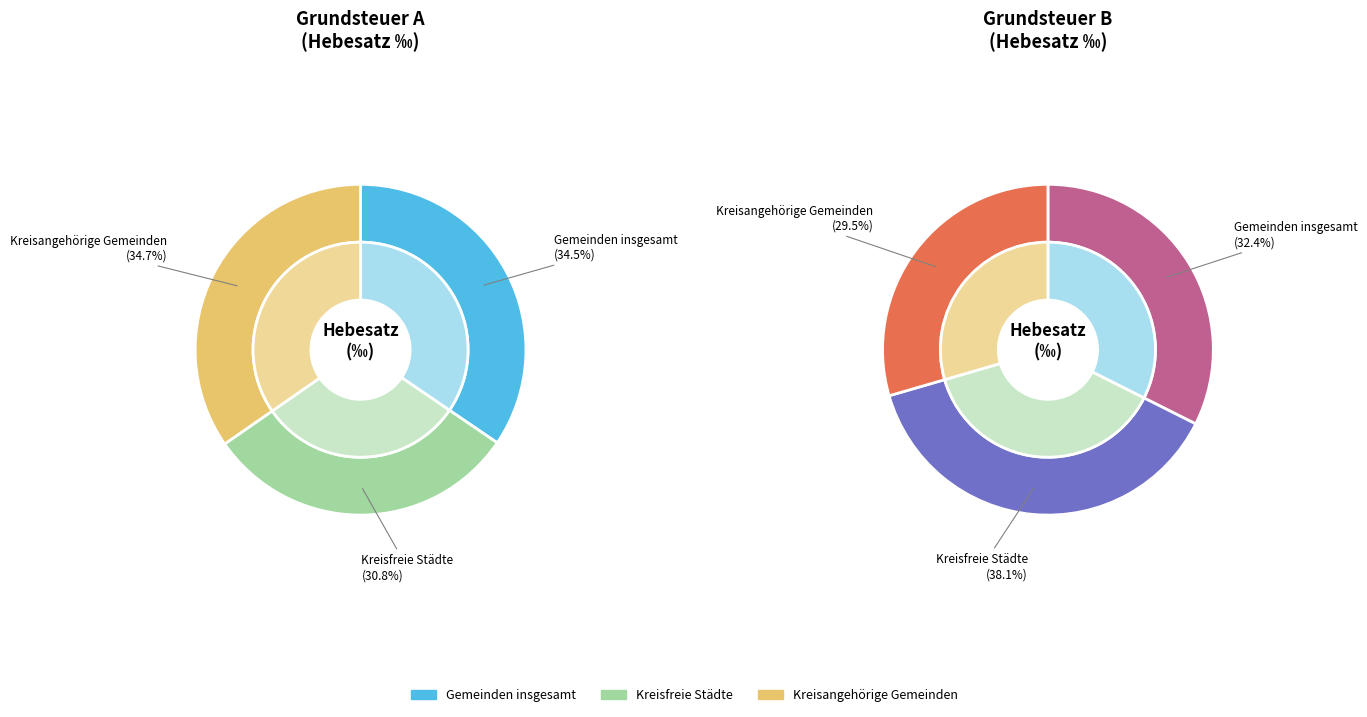

Combined, do Gemeinden insgesamt and Kreisfreie Städte account for over 50%?

Yes